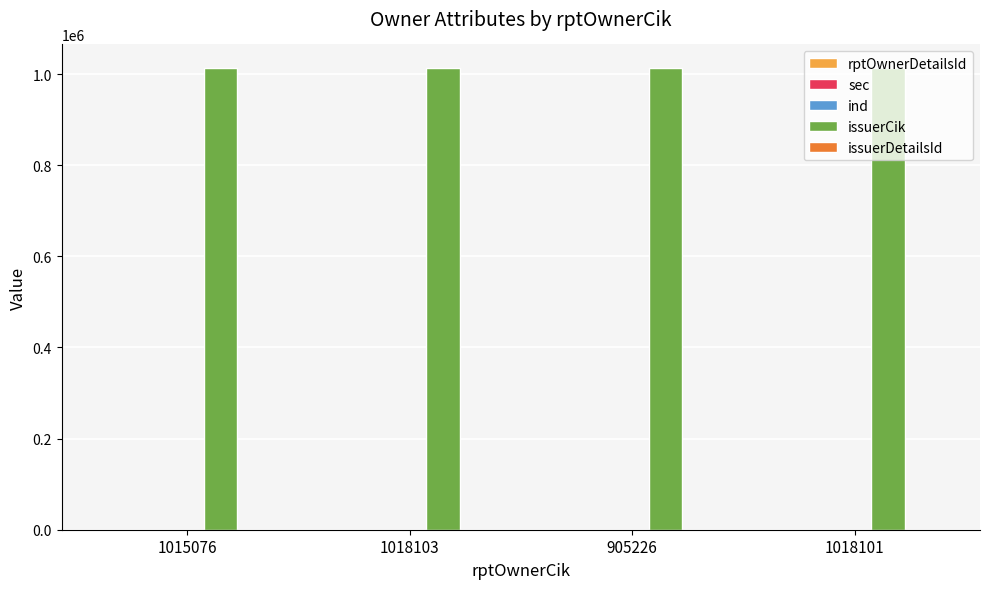

Which series has the largest total across all categories?

issuerCik